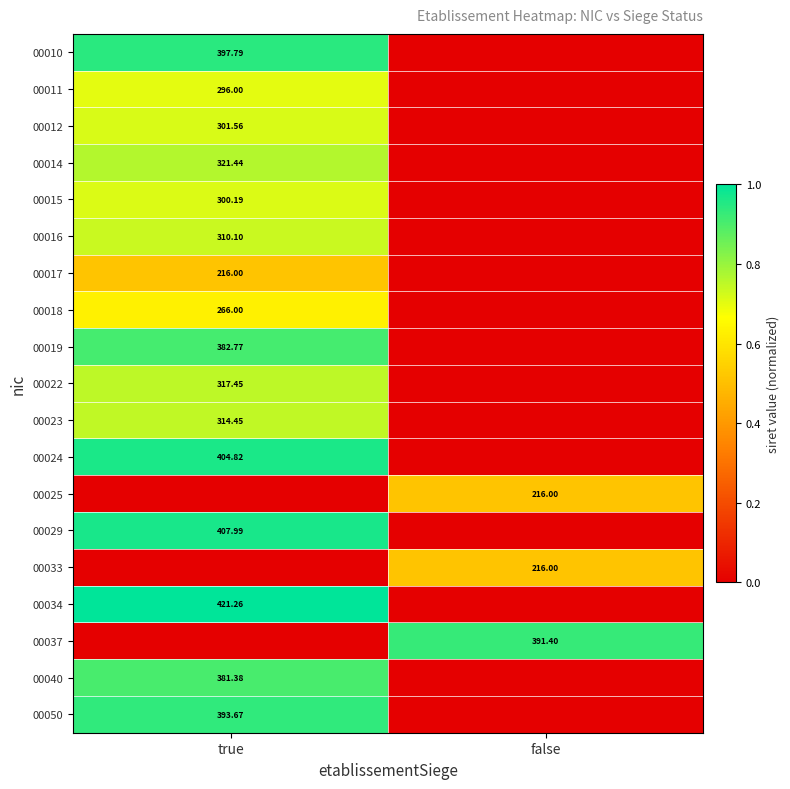

What is the spread (max minus min) of values at false?

0.9